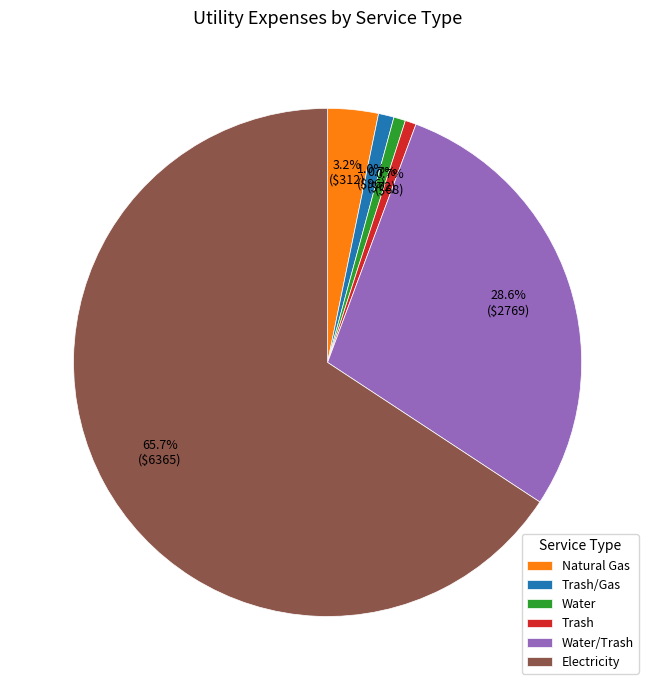

Is it true that Trash/Gas is 1% of the pie?

True